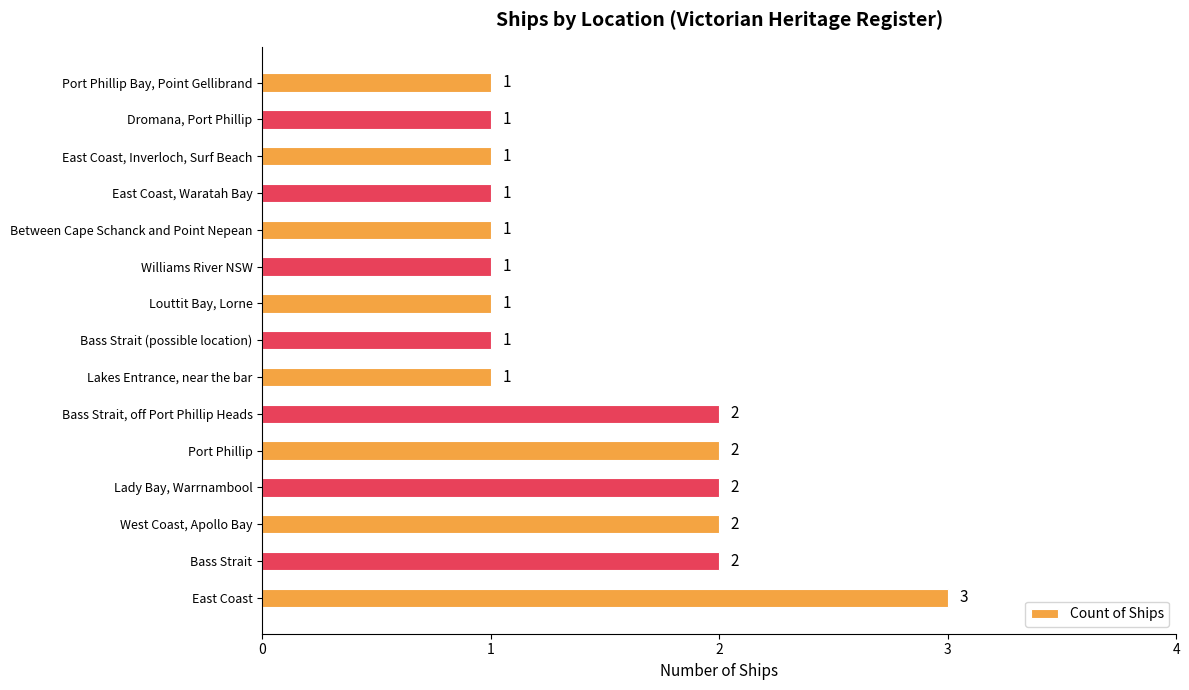

Which label corresponds to the largest value in the chart?

East Coast